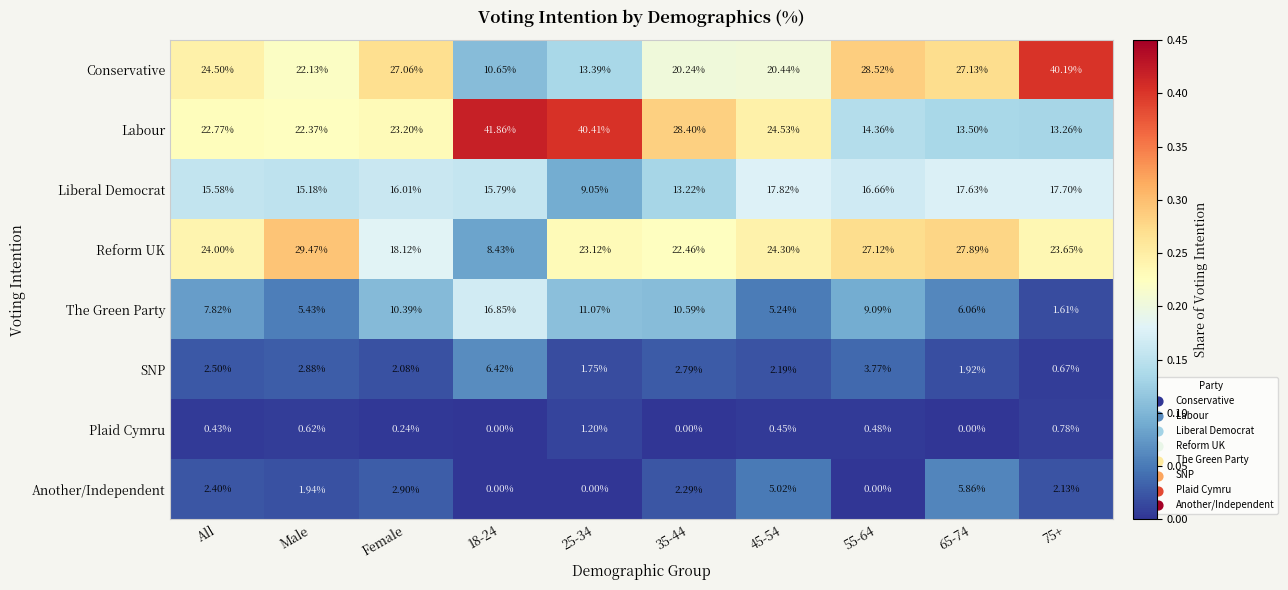

Which series has the widest spread of values?

Conservative